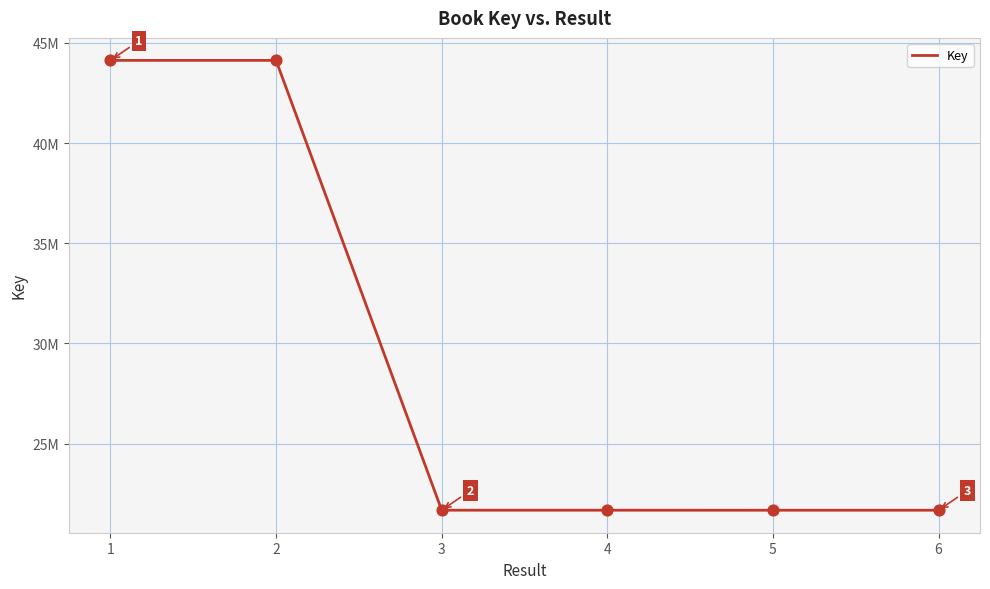

What is the change in value from 3 to 6?

-1371